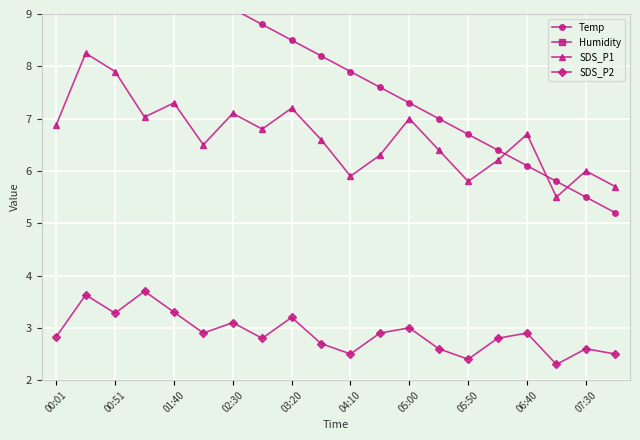

The SDS_P1 series shows 7.8 at 07:30. True or false?

False